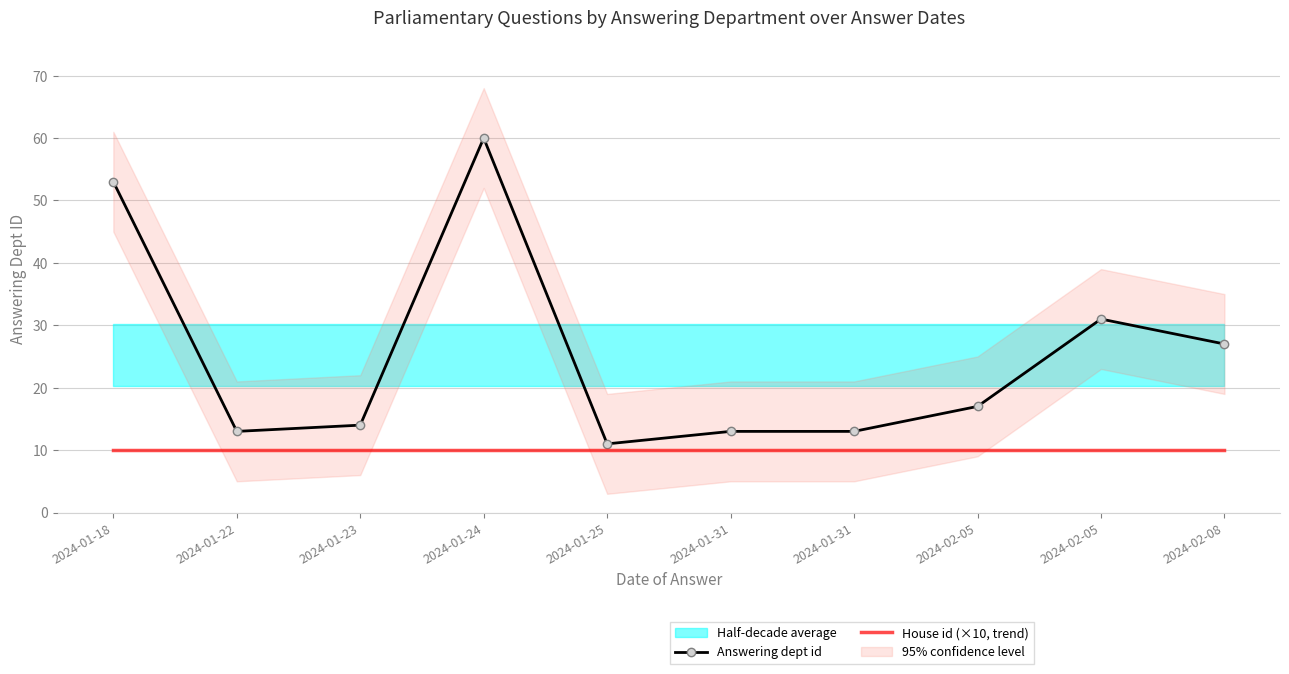

What is the value of the House id (×10, trend) point at the 6th from the left?

10